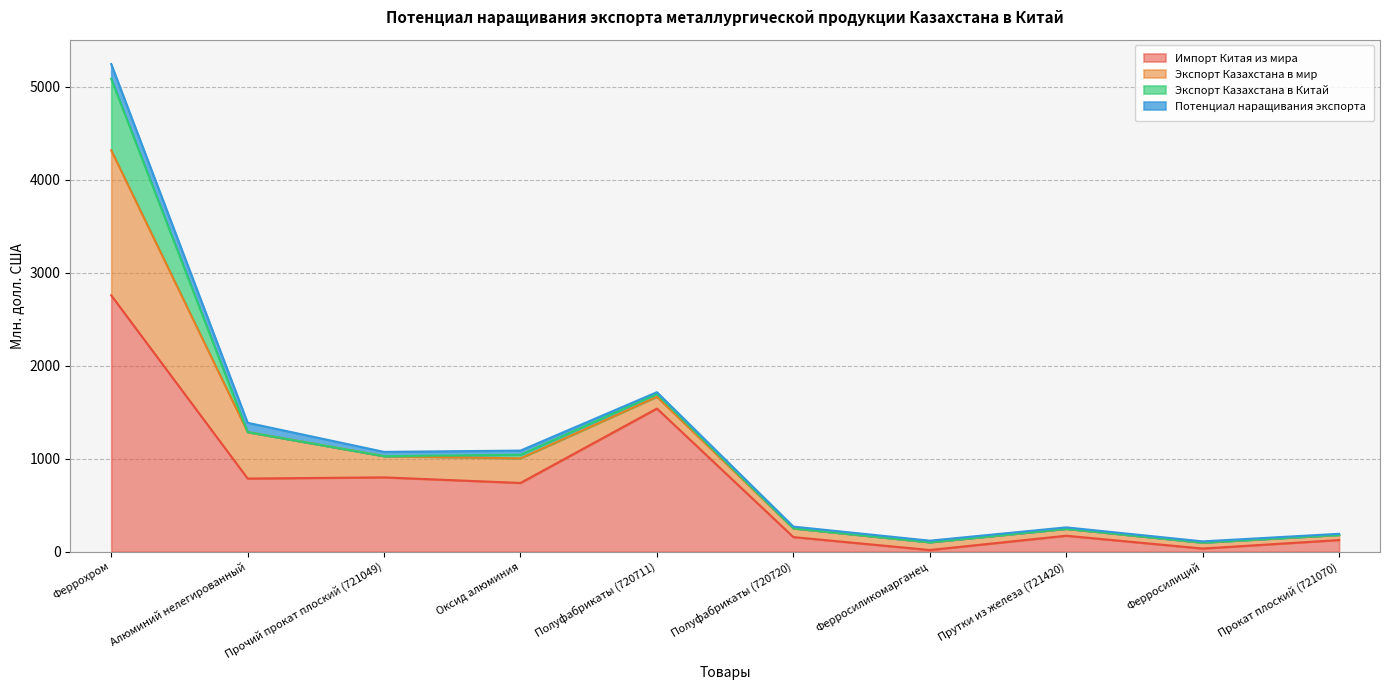

What is the value of the Экспорт Казахстана в Китай point at the 4th from the left?

38.4